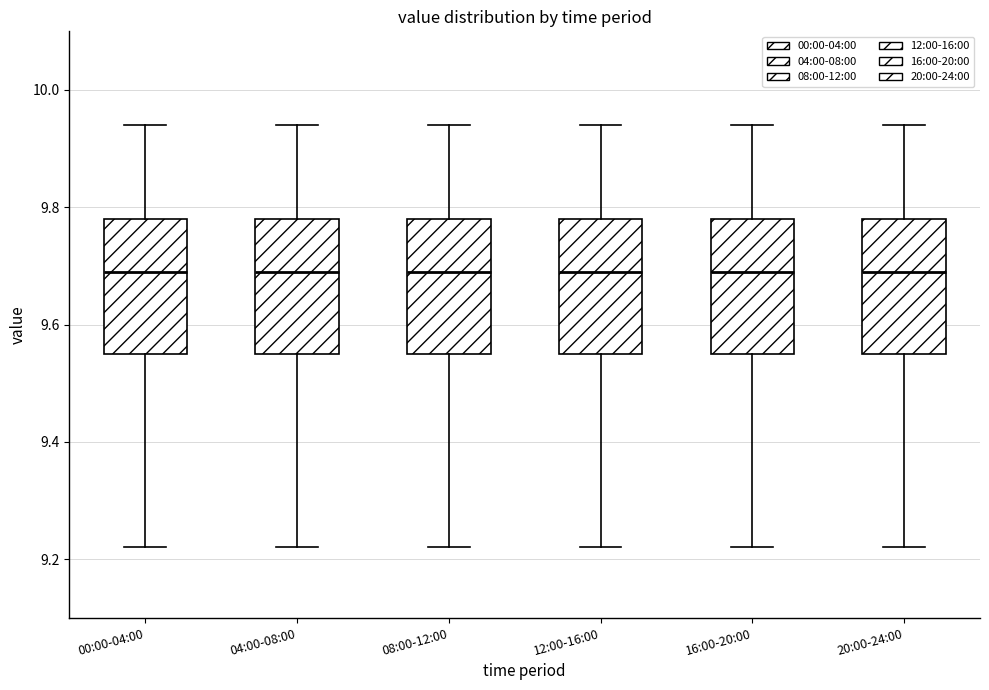

Where does the upper whisker of the box for 00:00-04:00 end on the y-axis? The values are not printed on the chart, so give them approximately, as read against the axis.

9.94